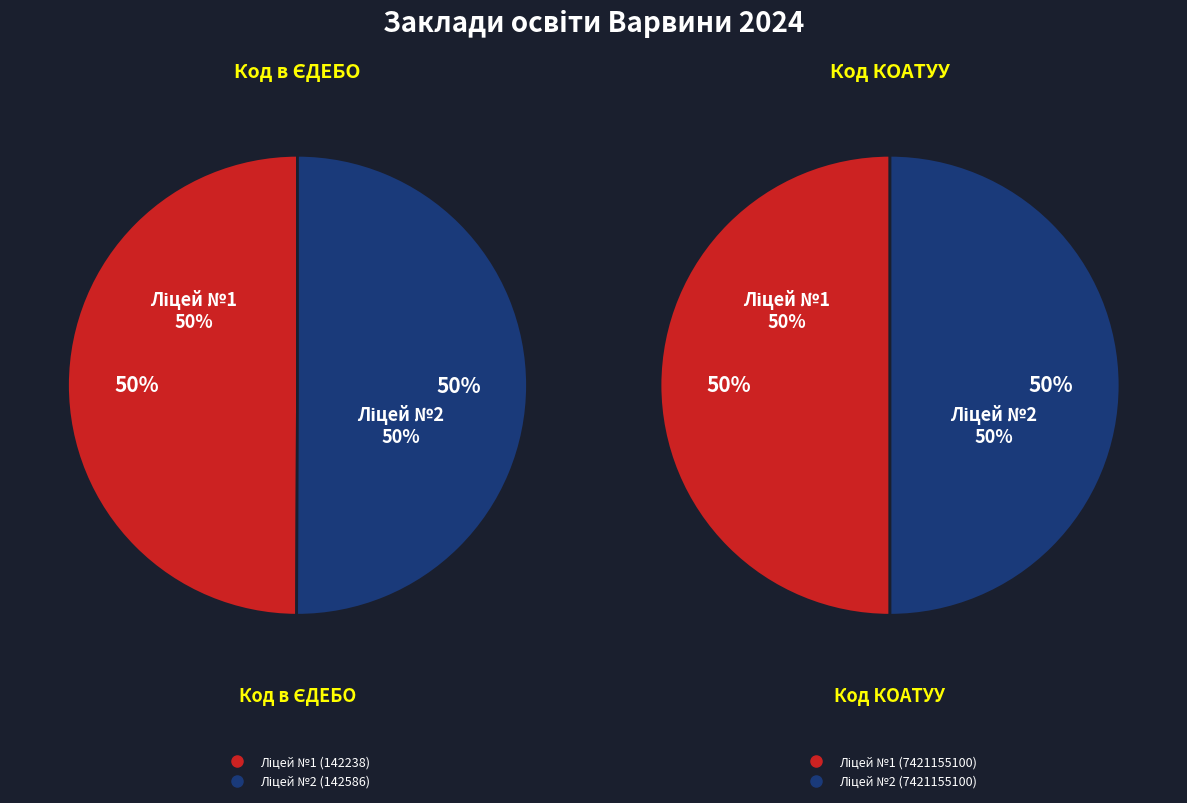

What percentage do Варвинський ліцей №2
(Код: 142586) and КЗЗСО І-ІІІ ст. Варвинський ліцей №1
(Код: 142238) together represent?

100.0%